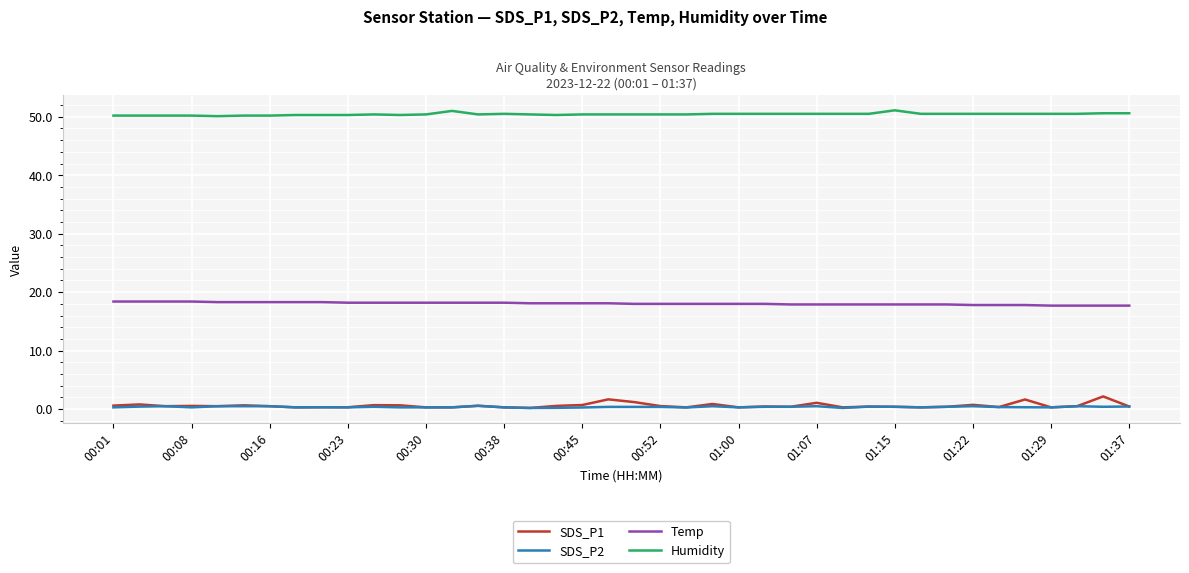

How many series are shown in this chart?

4